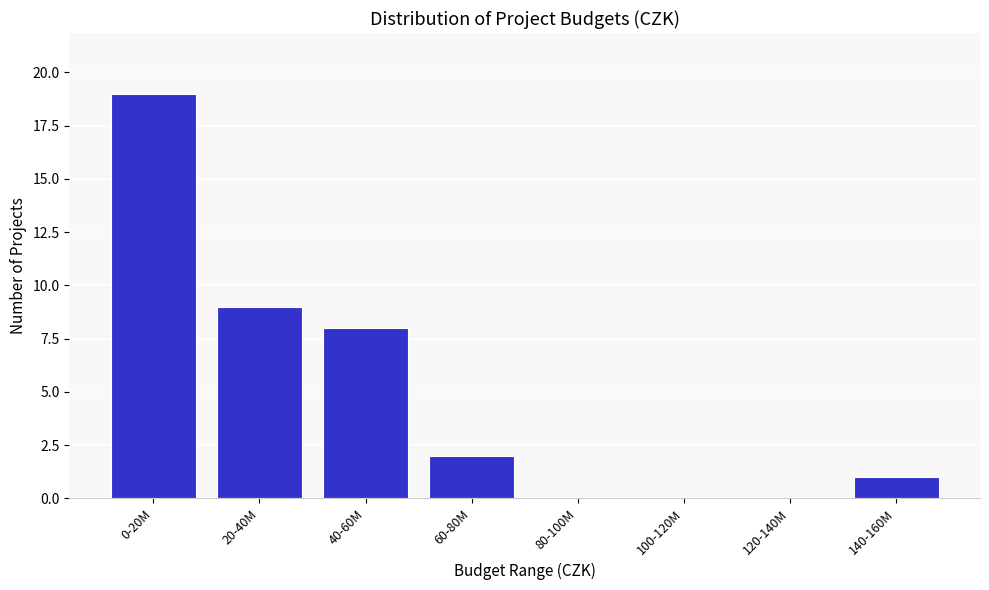

Reading right to left, list all the values displayed in this chart.

140-160M=1	120-140M=0	100-120M=0	80-100M=0	60-80M=2	40-60M=8	20-40M=9	0-20M=19